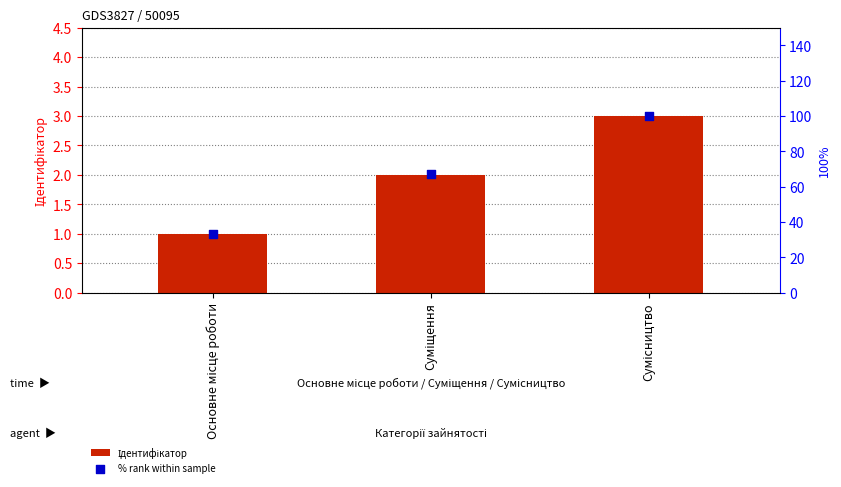

Is the value of Ідентифікатор at Основне місце роботи greater than the value of % rank within sample at Сумісництво?

No